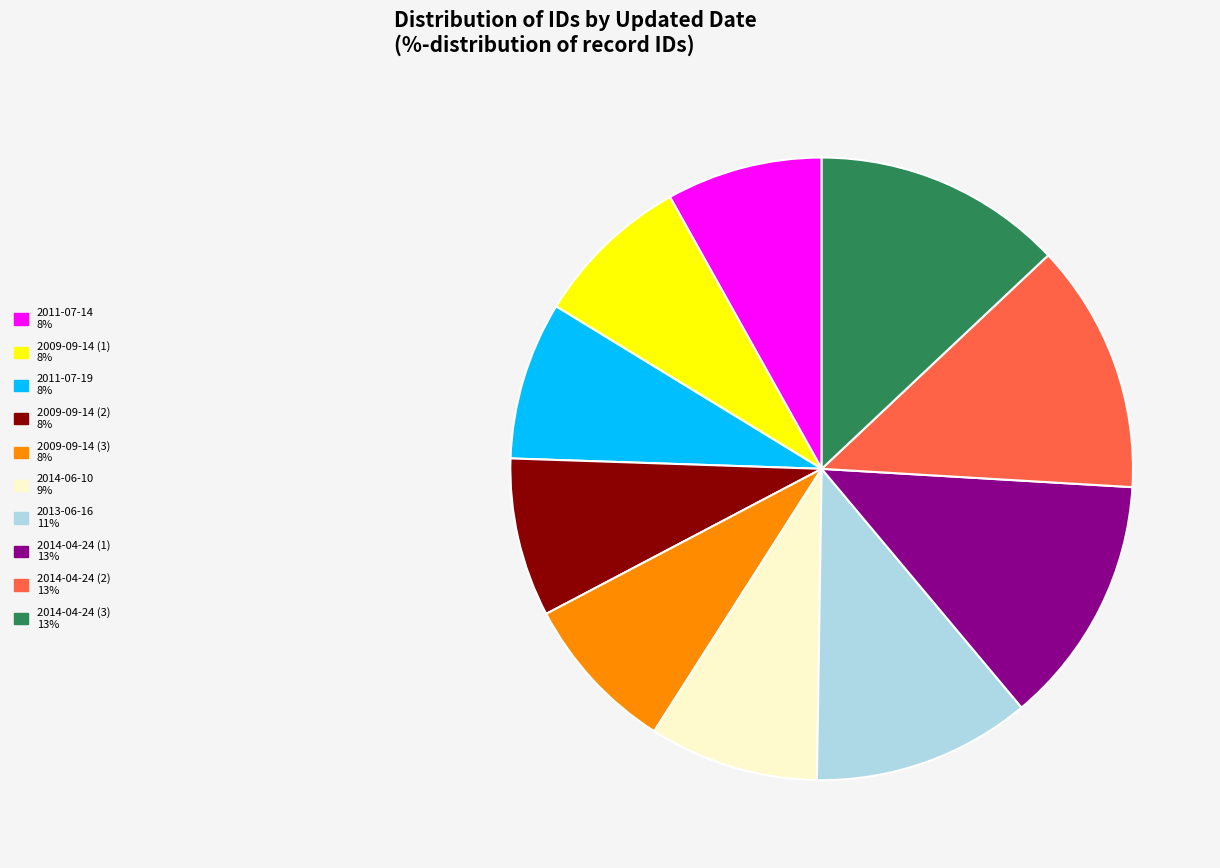

Is there any slice that represents more than half of the pie?

No